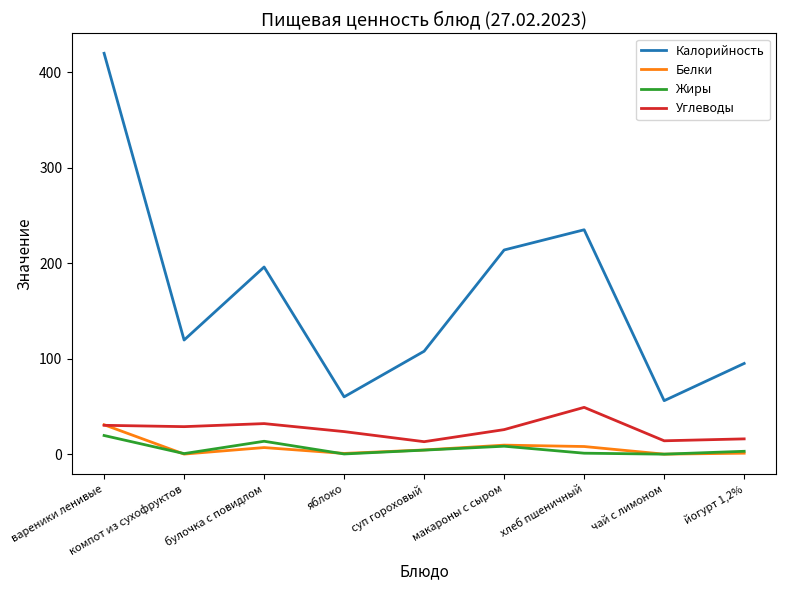

Which series has the widest spread of values?

Калорийность